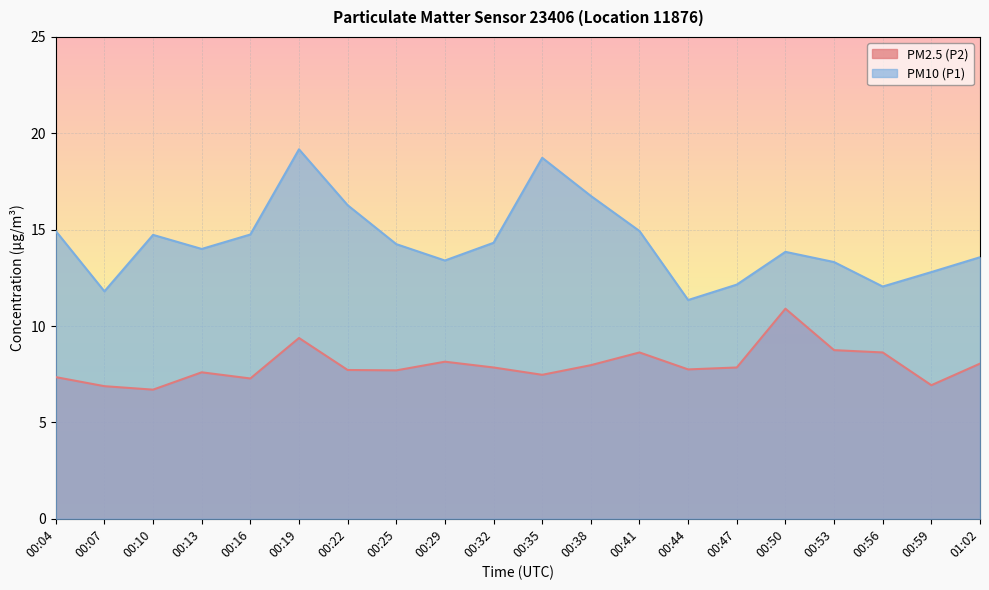

At which category is the sum across all series the highest?

00:19